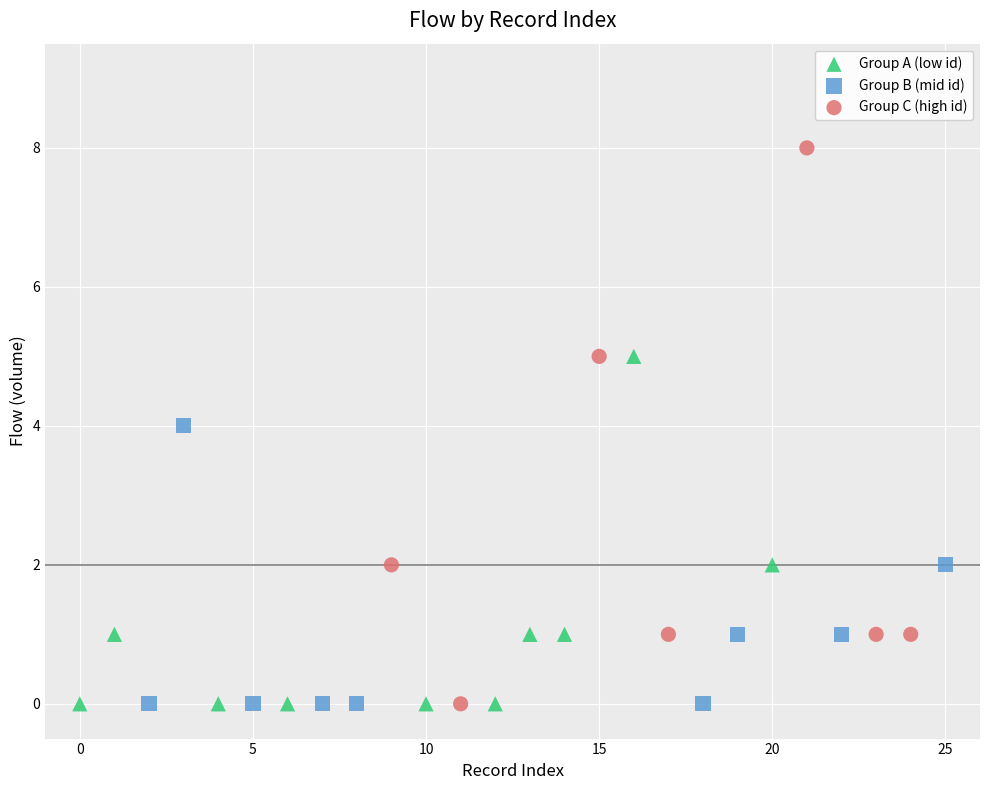

Which series has the widest spread of Y values?

Group C (high id)